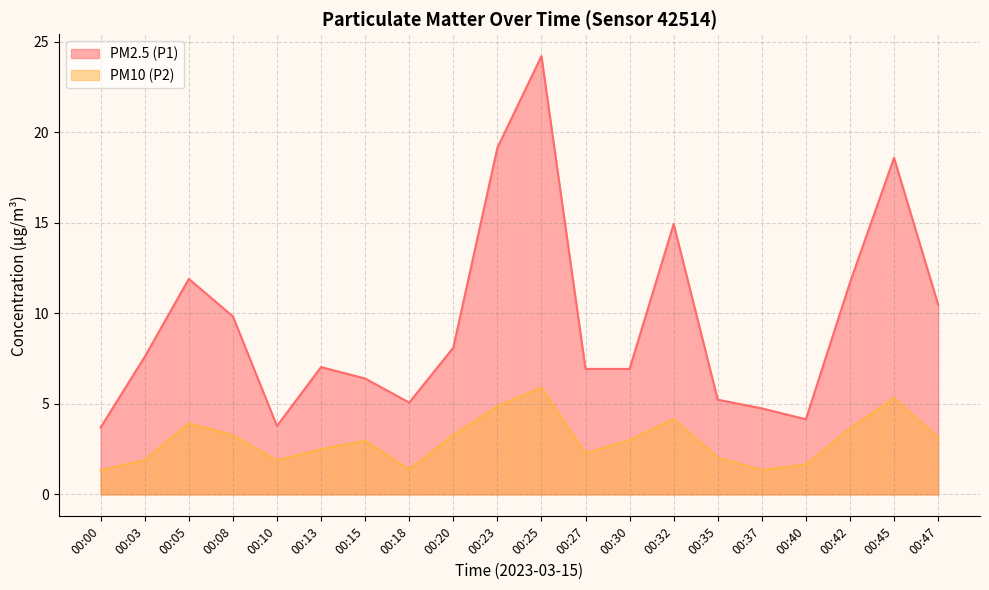

Reading right to left, list all the values displayed in this chart.

PM2.5 (P1): 10.5	18.6	11.7	4.2	4.8	5.2	14.9	6.9	6.9	24.2	19.1	8.1	5.1	6.4	7.0	3.8	9.8	11.9	7.6	3.7
PM10 (P2): 3.1	5.3	3.6	1.6	1.4	2.0	4.2	3.0	2.3	5.9	4.9	3.3	1.4	3.0	2.5	1.9	3.3	3.9	1.9	1.3